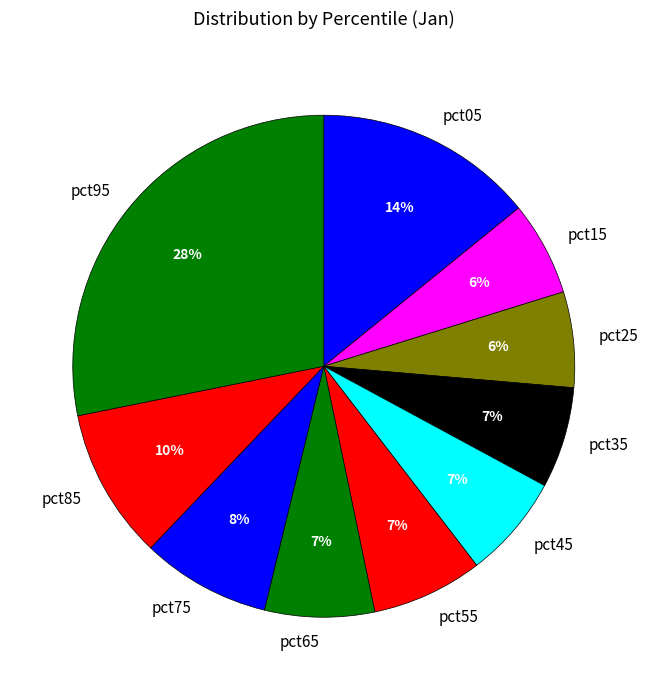

Combined, do pct55 and pct05 account for over 50%?

No